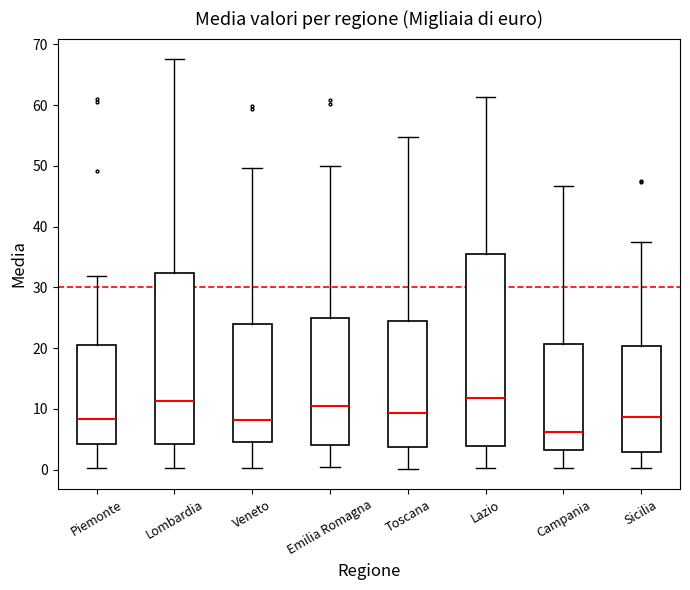

Where is the upper edge of the box for Sicilia on the y-axis? The values are not printed on the chart, so give them approximately, as read against the axis.

20